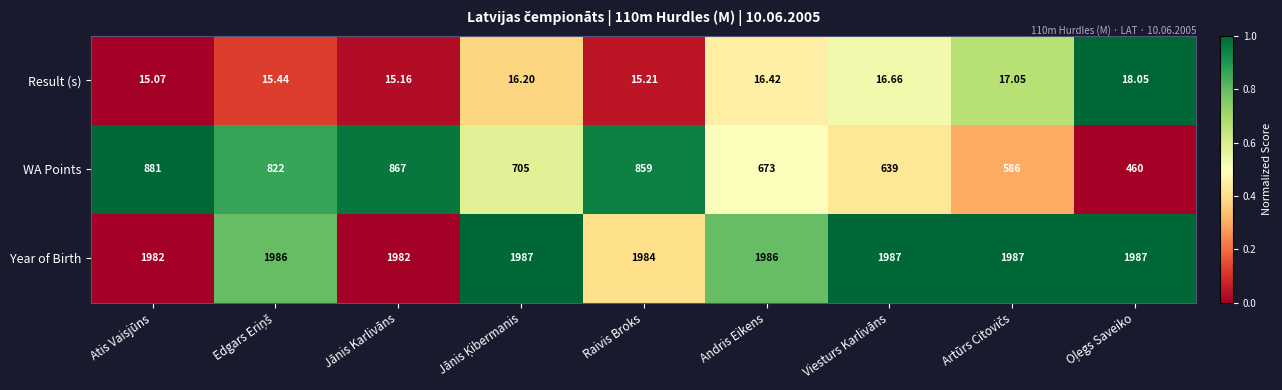

Rank the series at Jānis Karlivāns from lowest to highest value.

Result (s), WA Points, Year of Birth